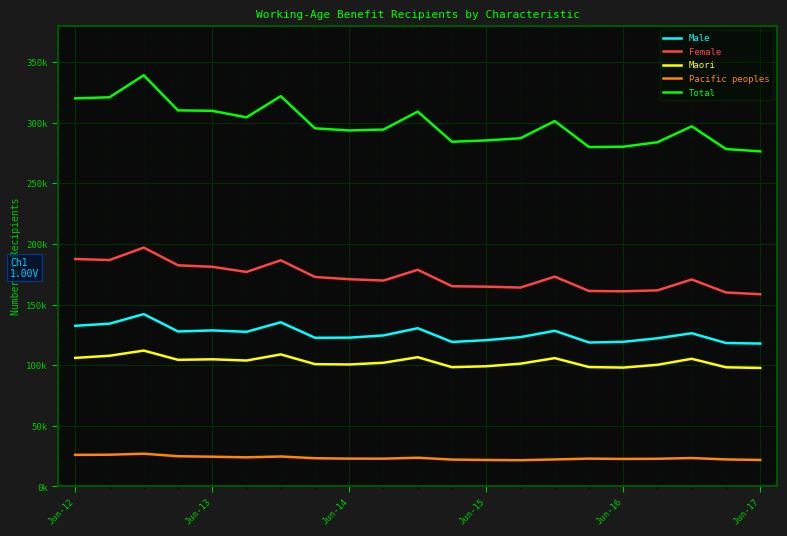

What are all the series names shown in the legend?

Male, Female, Maori, Pacific peoples, Total